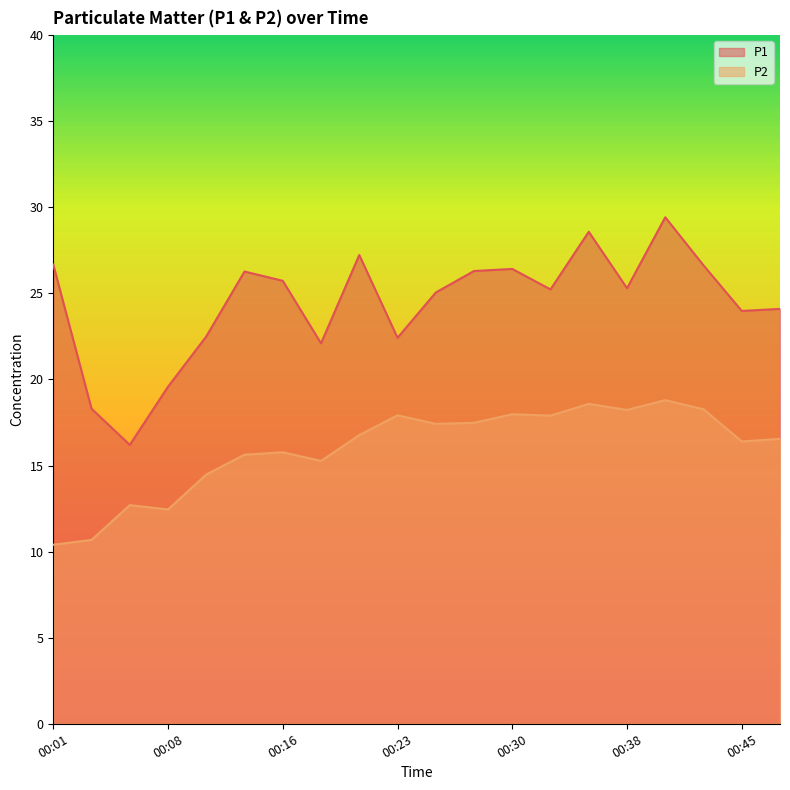

Reading left to right, list all the values displayed in this chart.

P1: 26.7	18.3	16.2	19.6	22.5	26.3	25.7	22.1	27.2	22.4	25.1	26.3	26.4	25.2	28.6	25.3	29.4	26.6	24.0	24.1
P2: 10.4	10.7	12.7	12.4	14.5	15.6	15.8	15.3	16.8	17.9	17.4	17.5	18.0	17.9	18.6	18.2	18.8	18.3	16.4	16.6